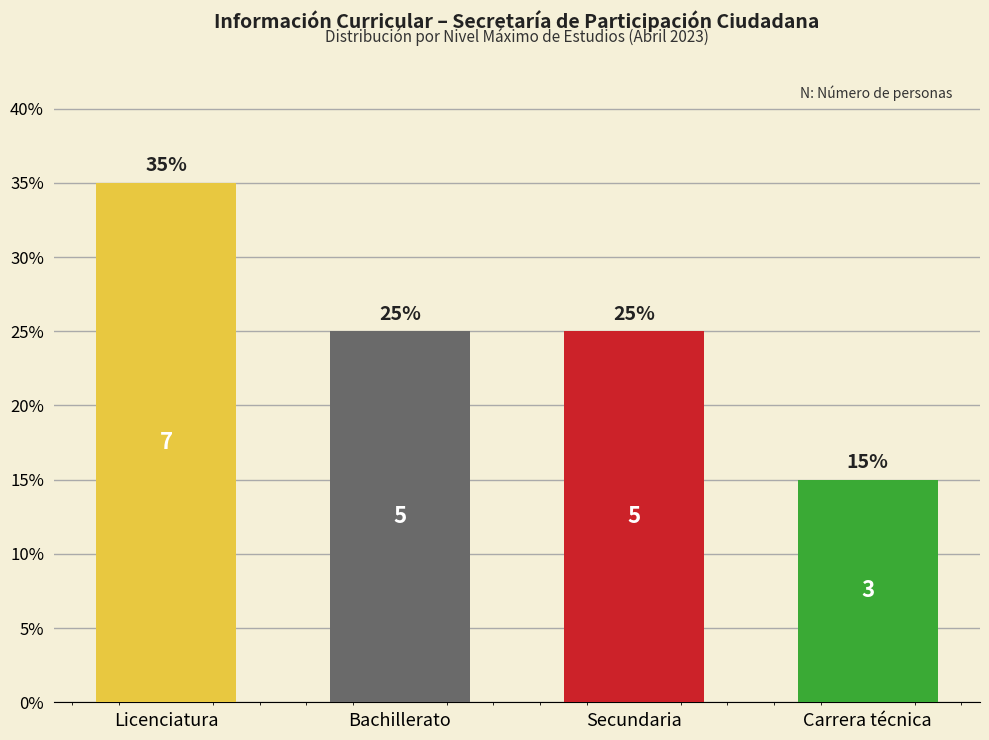

Reading left to right, list all the values displayed in this chart.

Licenciatura=35	Bachillerato=25	Secundaria=25	Carrera técnica=15